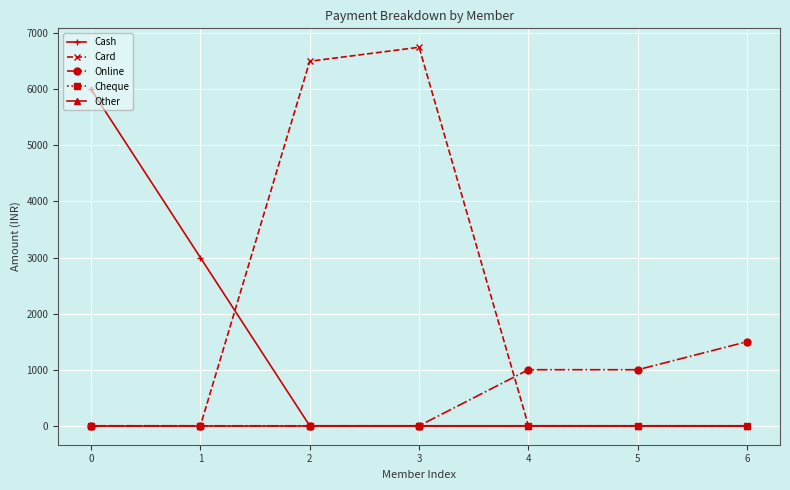

Does the chart have visible grid lines?

Yes